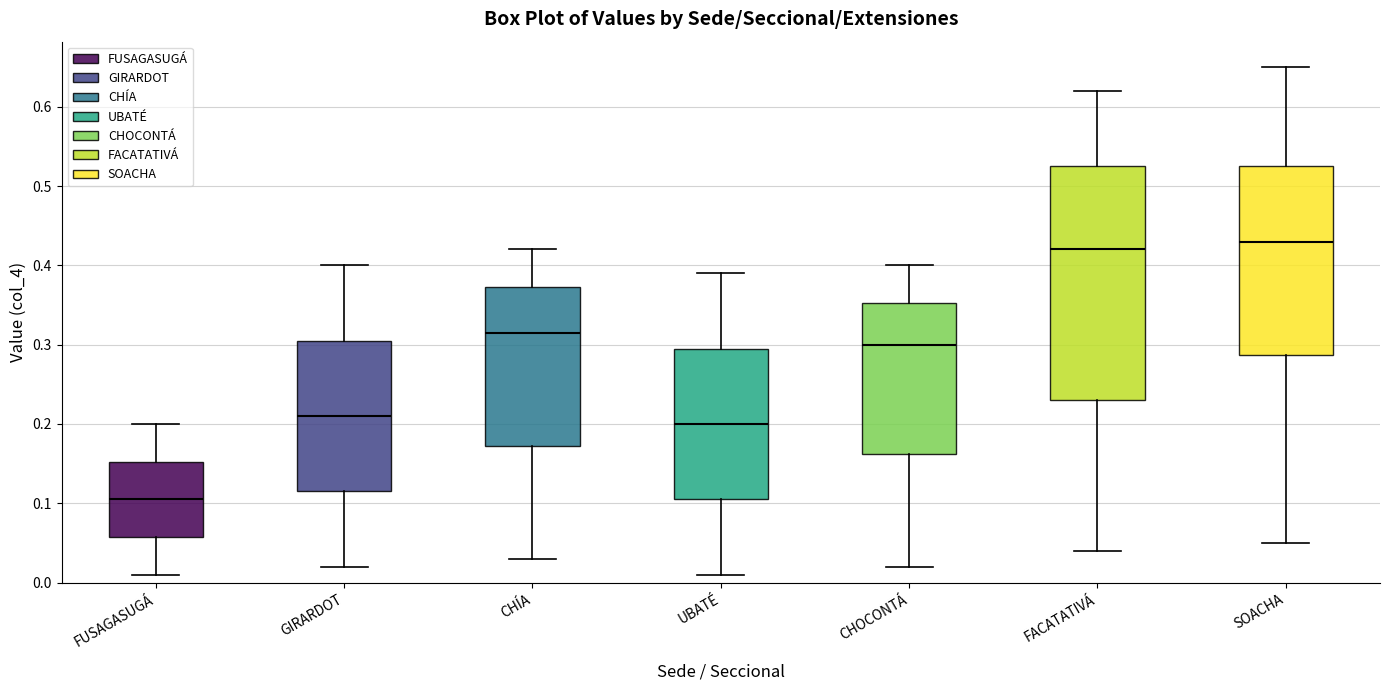

Where does the upper whisker of the box for FACATATIVÁ end on the y-axis? The values are not printed on the chart, so give them approximately, as read against the axis.

0.62